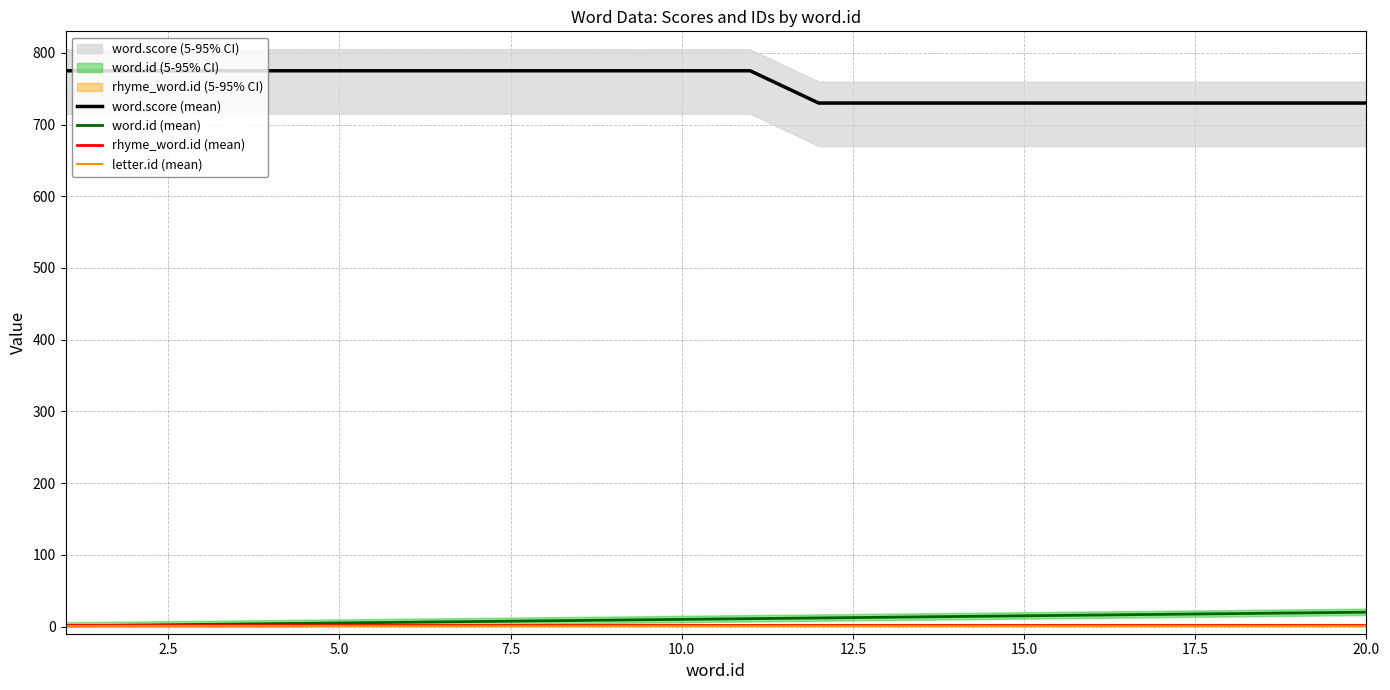

Reading right to left, extract all data points from this chart.

word.score (mean): 730	730	730	730	730	730	730	730	730	775	775	775	775	775	775	775	775	775	775	775
word.id (mean): 20	19	18	17	16	15	14	13	12	11	10	9	8	7	6	5	4	3	2	1
rhyme_word.id (mean): 2	2	2	2	2	2	2	2	2	2	2	2	2	2	2	2	2	2	2	2
letter.id (mean): 1	1	1	1	1	1	1	1	1	1	1	1	1	1	1	1	1	1	1	1